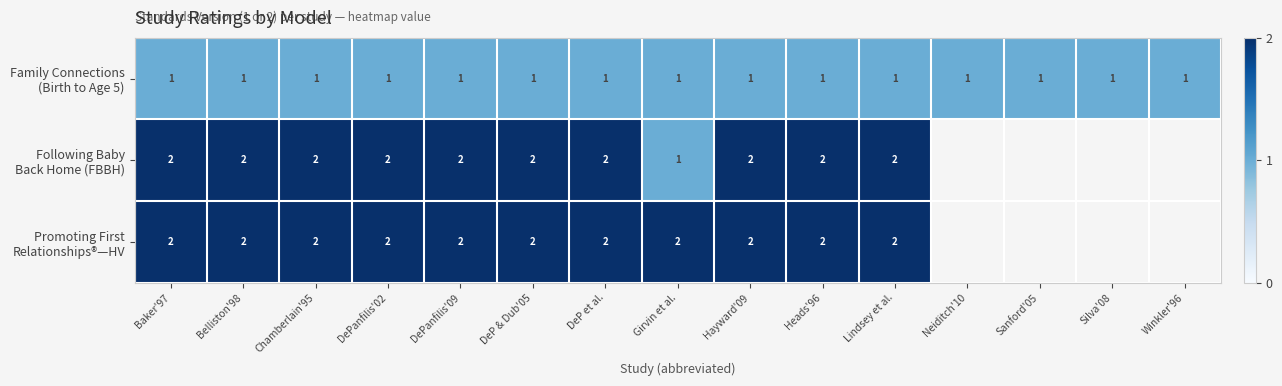

How many distinct data groups are displayed?

3